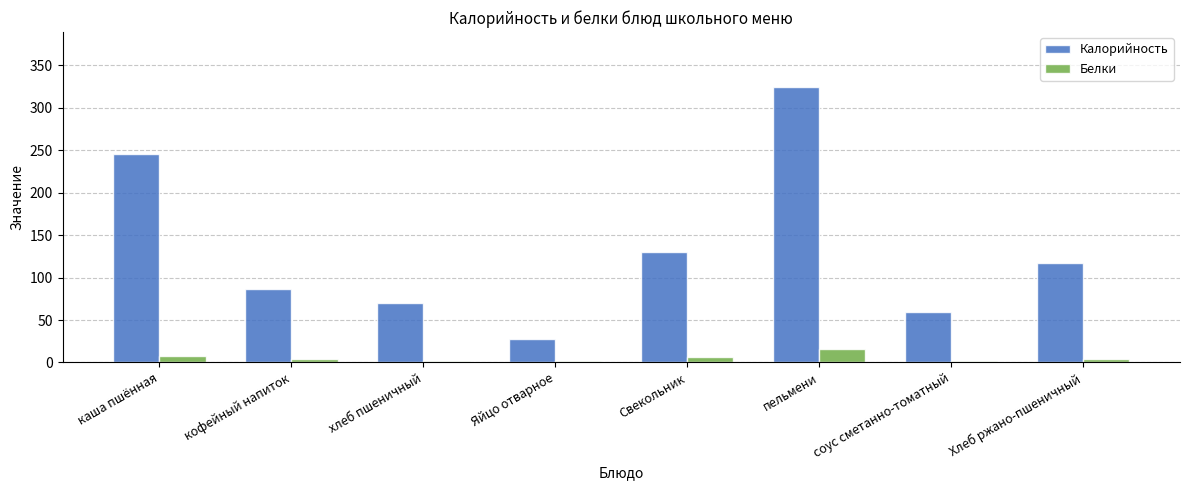

What is the minimum value shown in the chart?

2.0